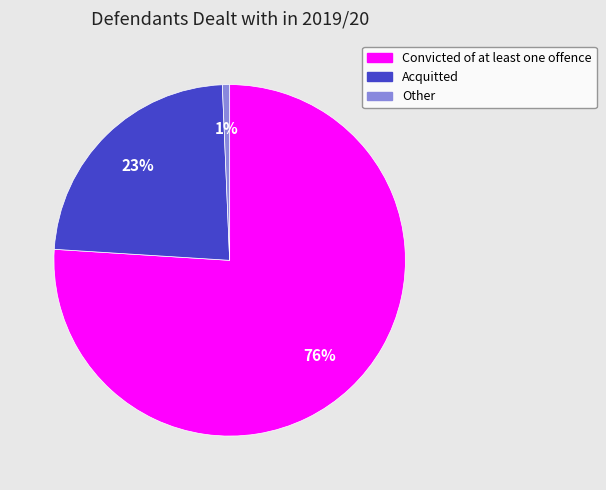

Which category has the smallest portion of the pie?

Other